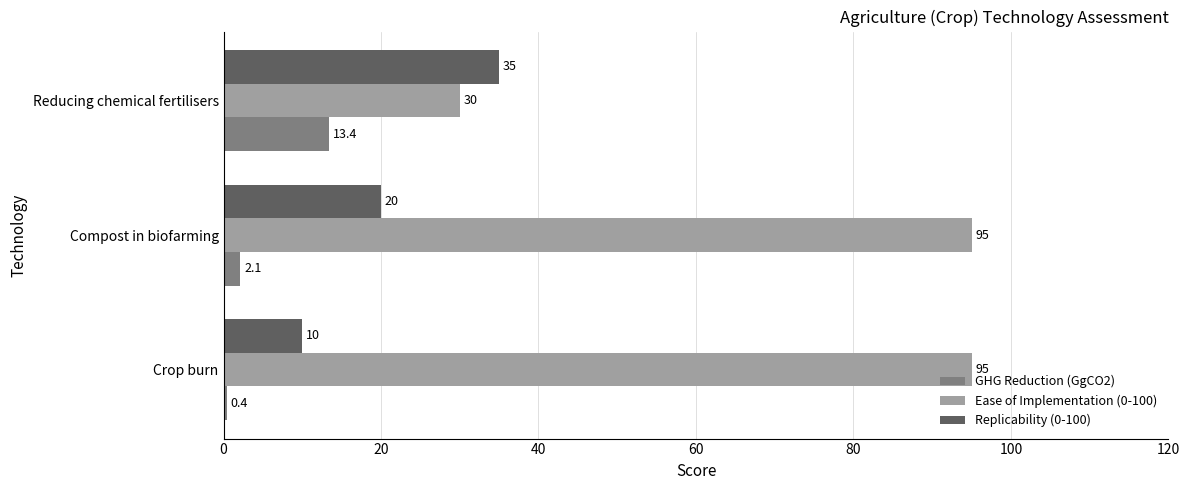

Is it true that Ease of Implementation (0-100) equals 95.0 at Crop burn?

True